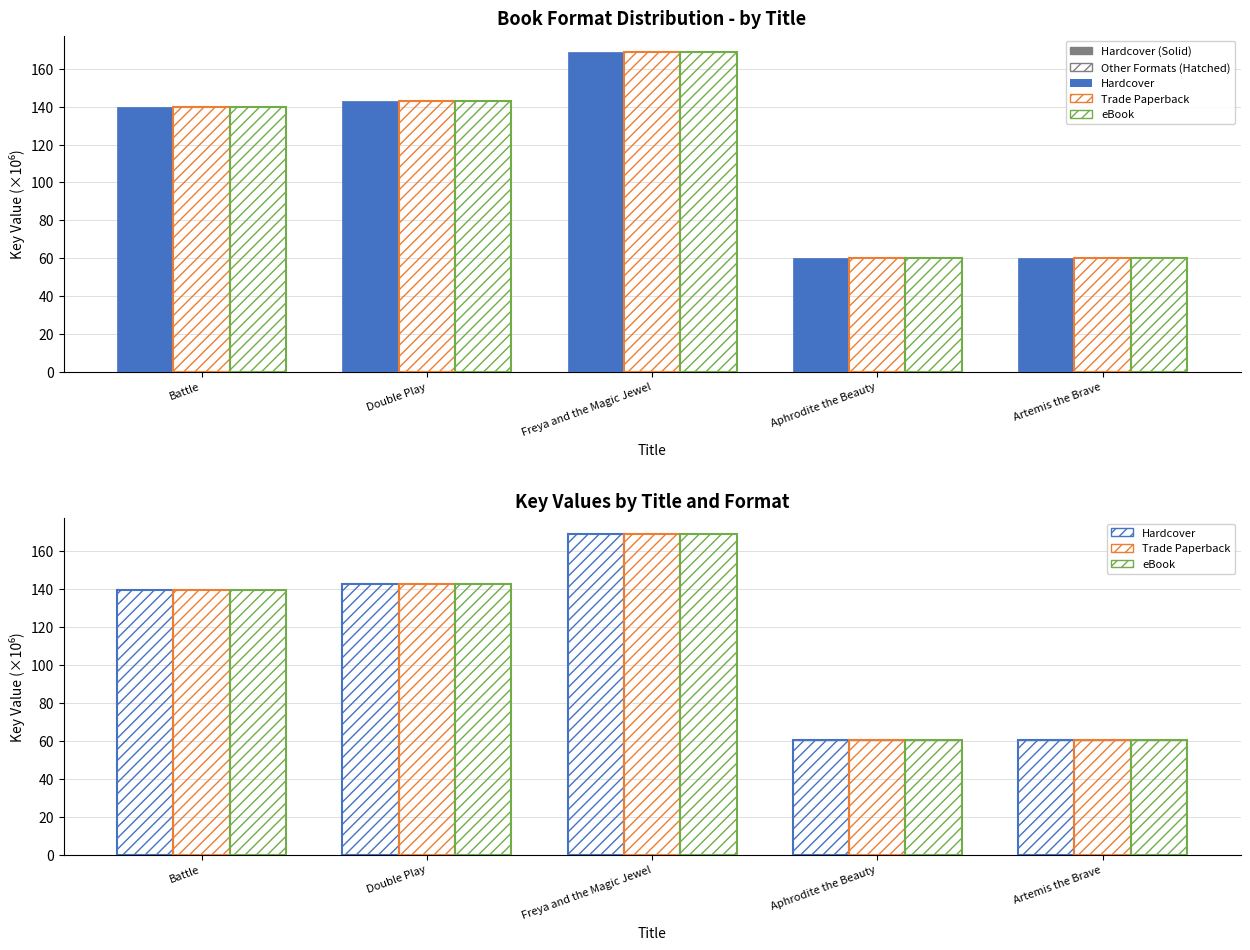

What position from the left is Double Play?

2